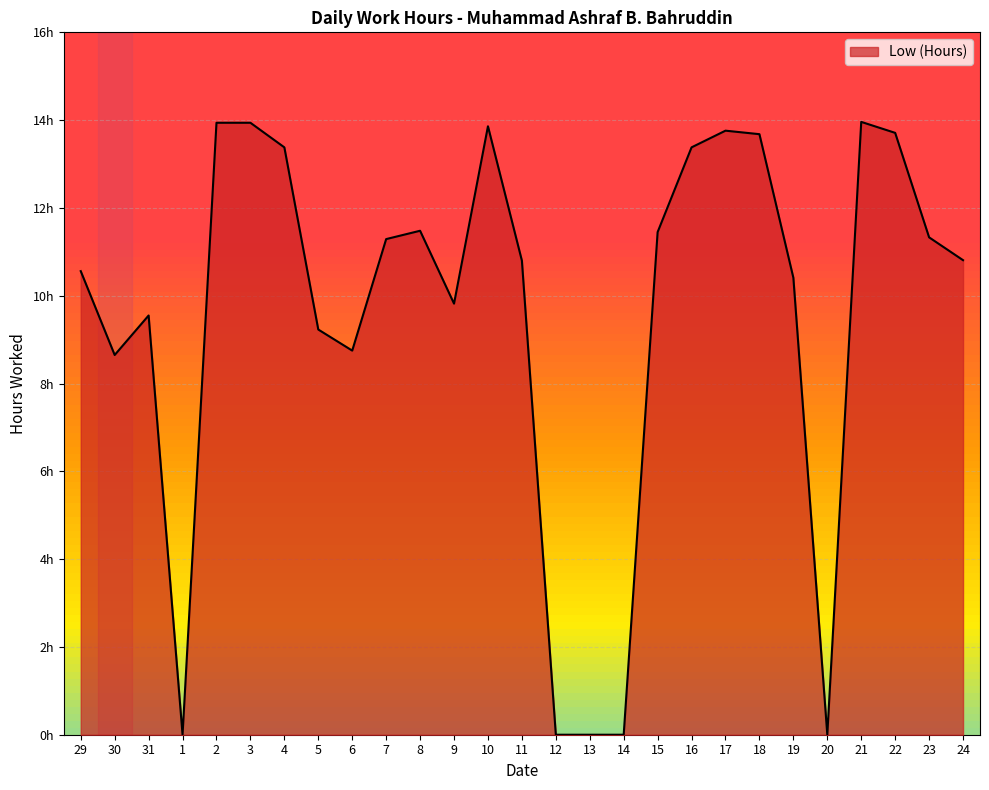

Where is the data nearest to the value 6?

30